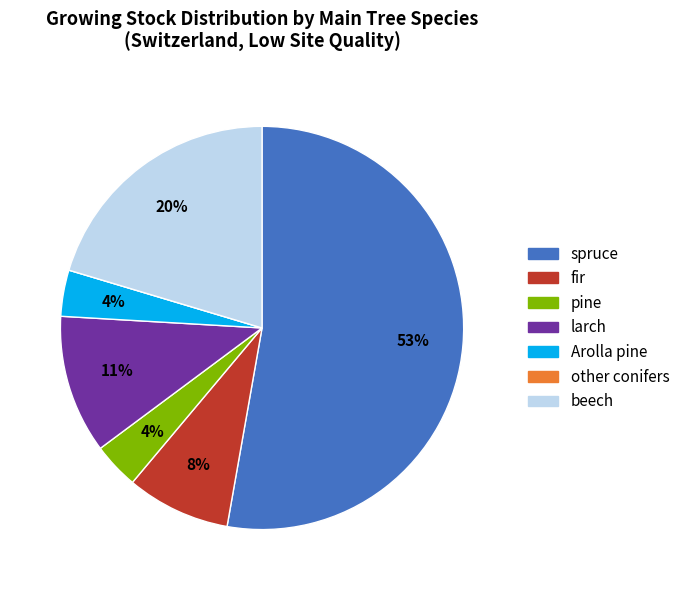

What is the majority slice?

spruce